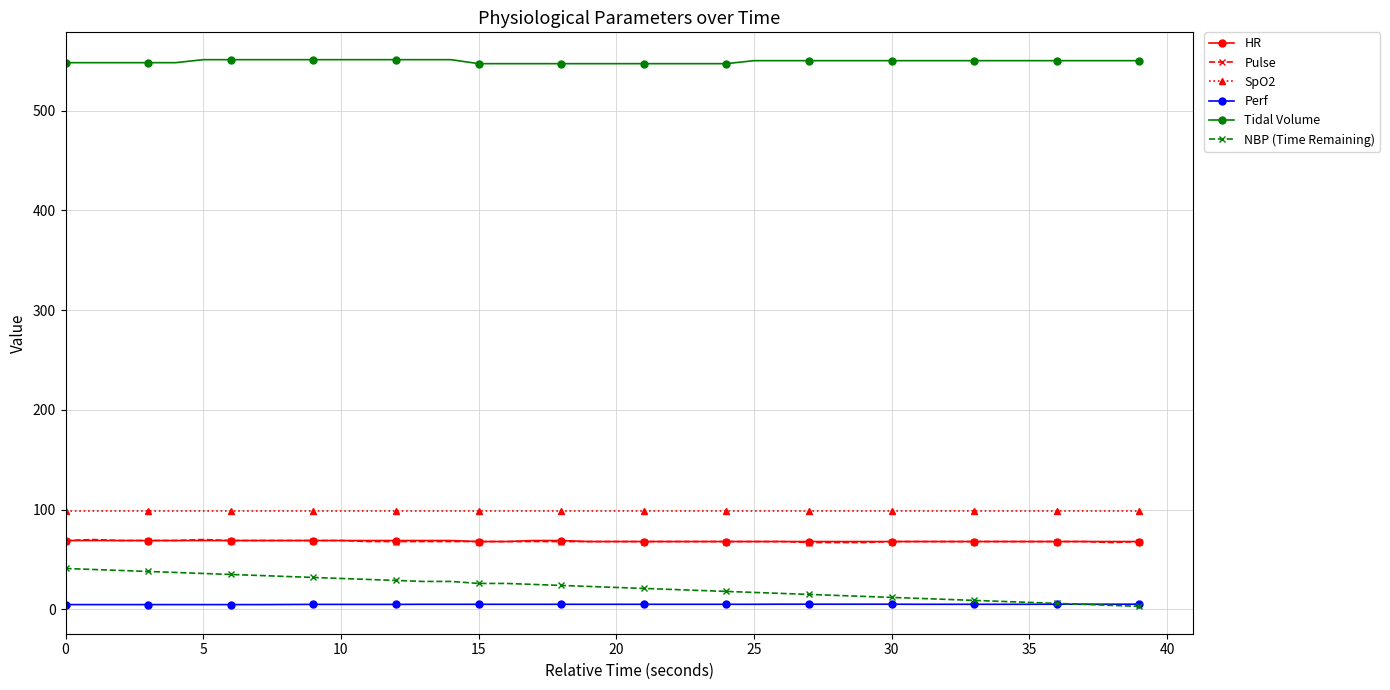

Which series has the largest range (max minus min)?

NBP (Time Remaining)